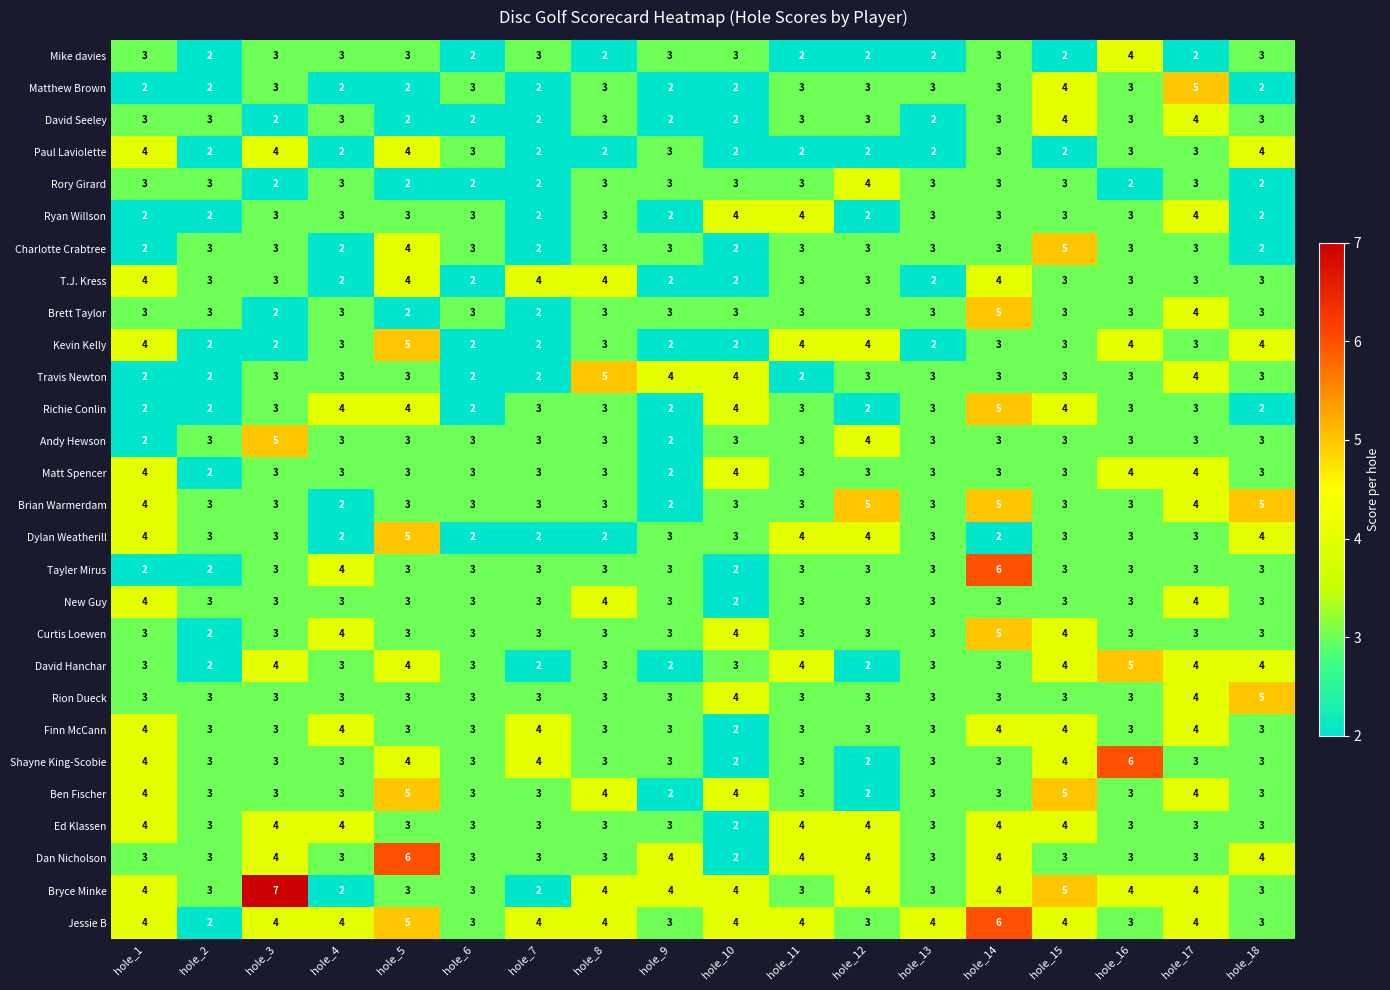

What is the sum of all Charlotte Crabtree values?

52